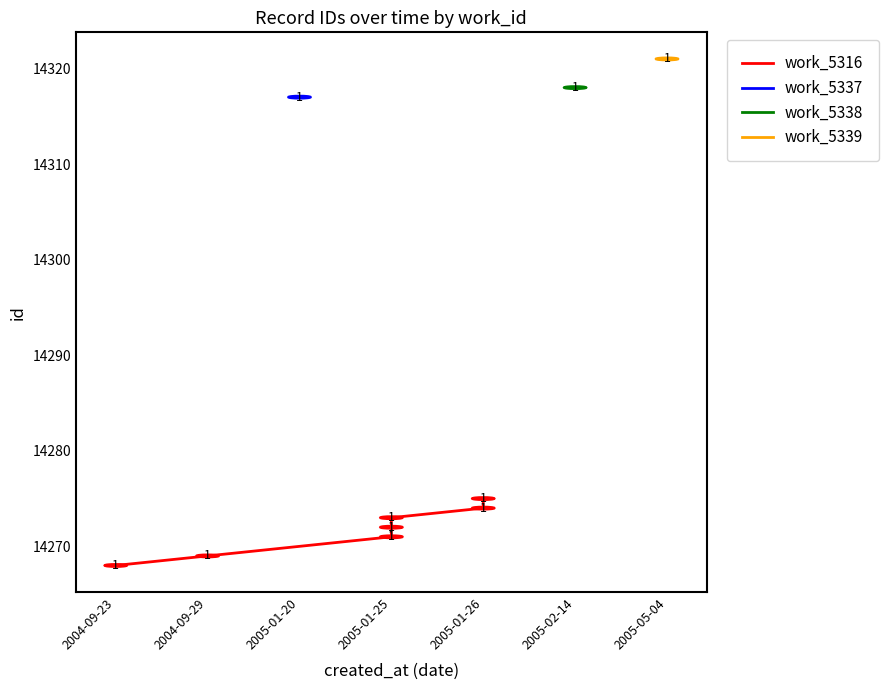

What is the label of the 3rd point from the right?

2005-01-25